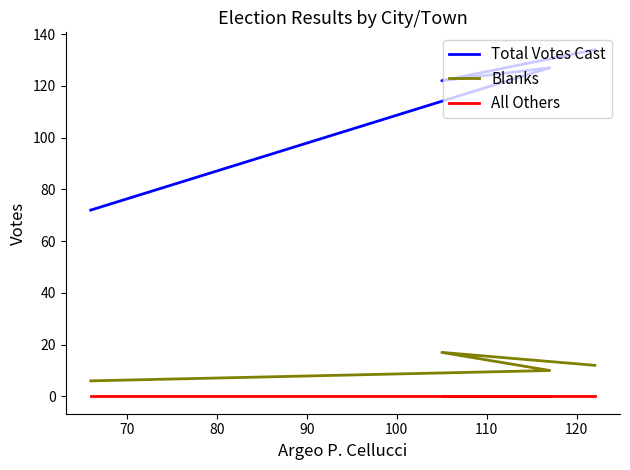

True or false: All Others and Total Votes Cast cross at least once.

False